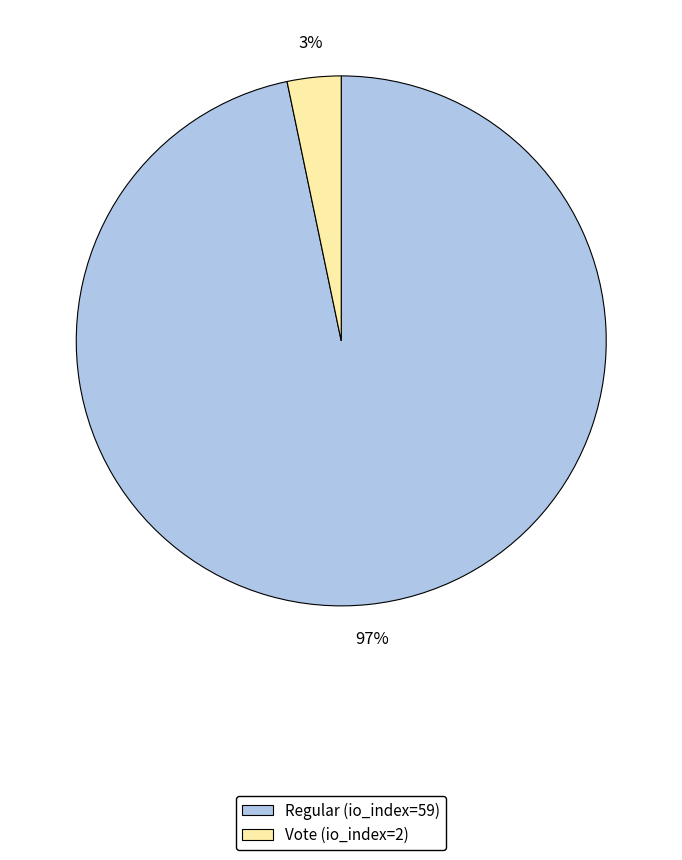

Rank the categories by value from highest to lowest.

Regular (io_index=59), Vote (io_index=2)